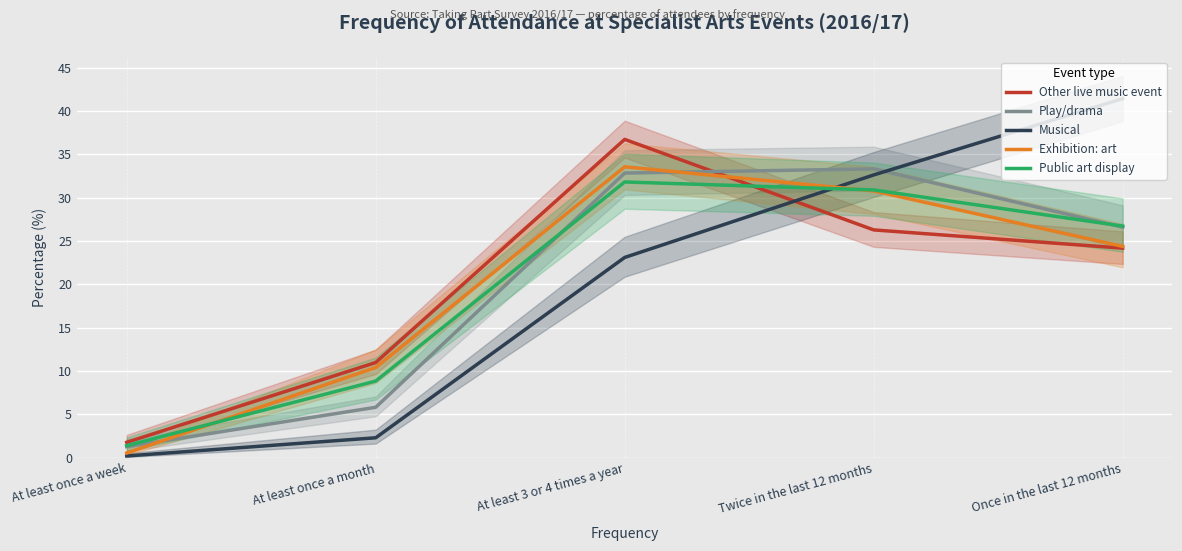

What is the total value across all series at Twice in the last 12 months?

153.8